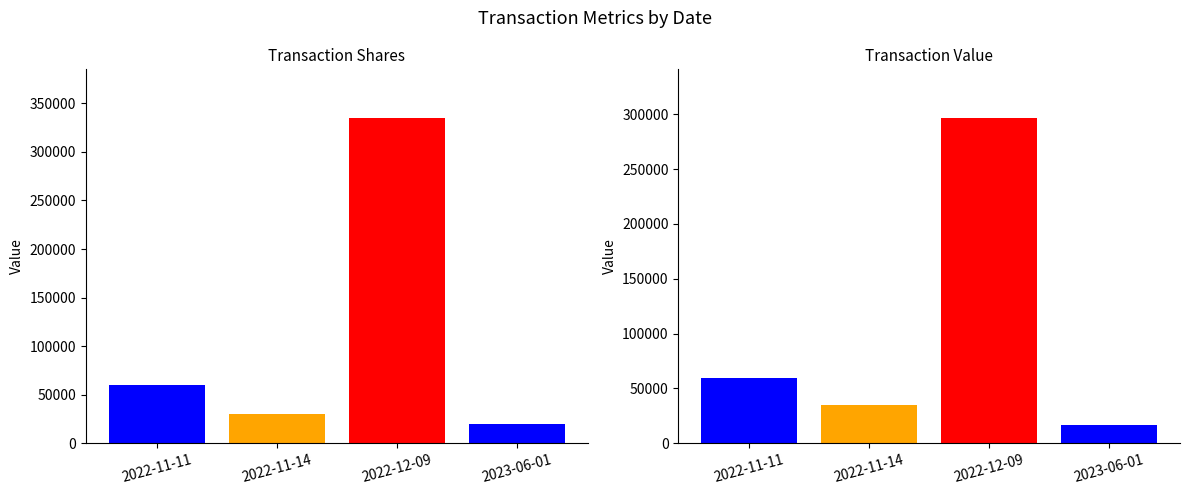

How many distinct data groups are displayed?

2